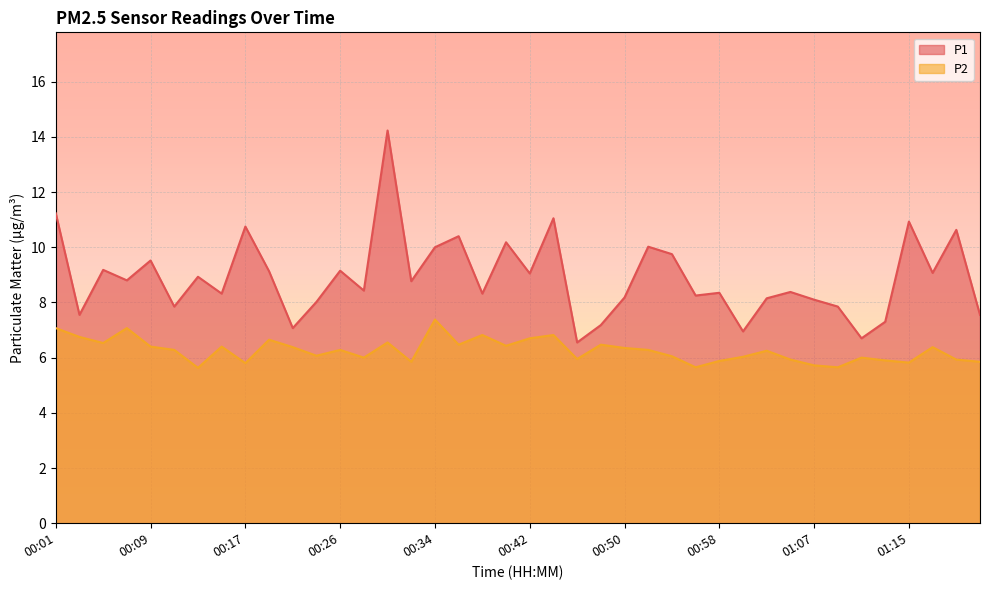

At which category is the sum across all series the highest?

00:30